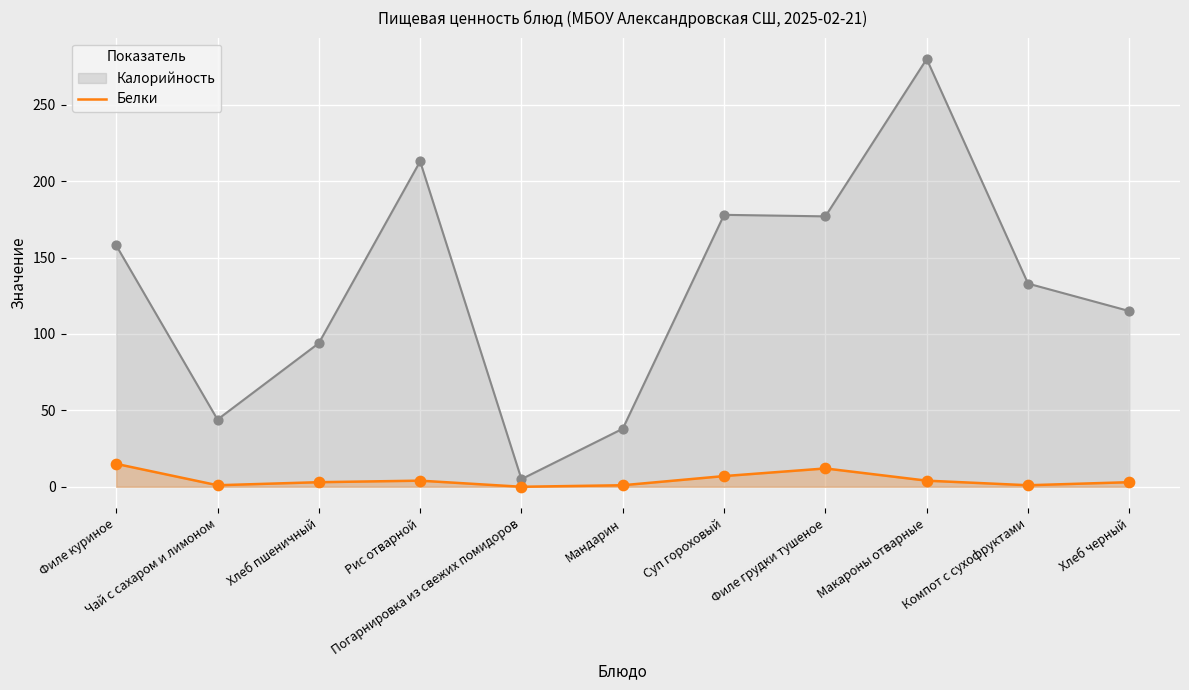

Between Филе грудки тушеное and Хлеб черный, which is larger?

Филе грудки тушеное